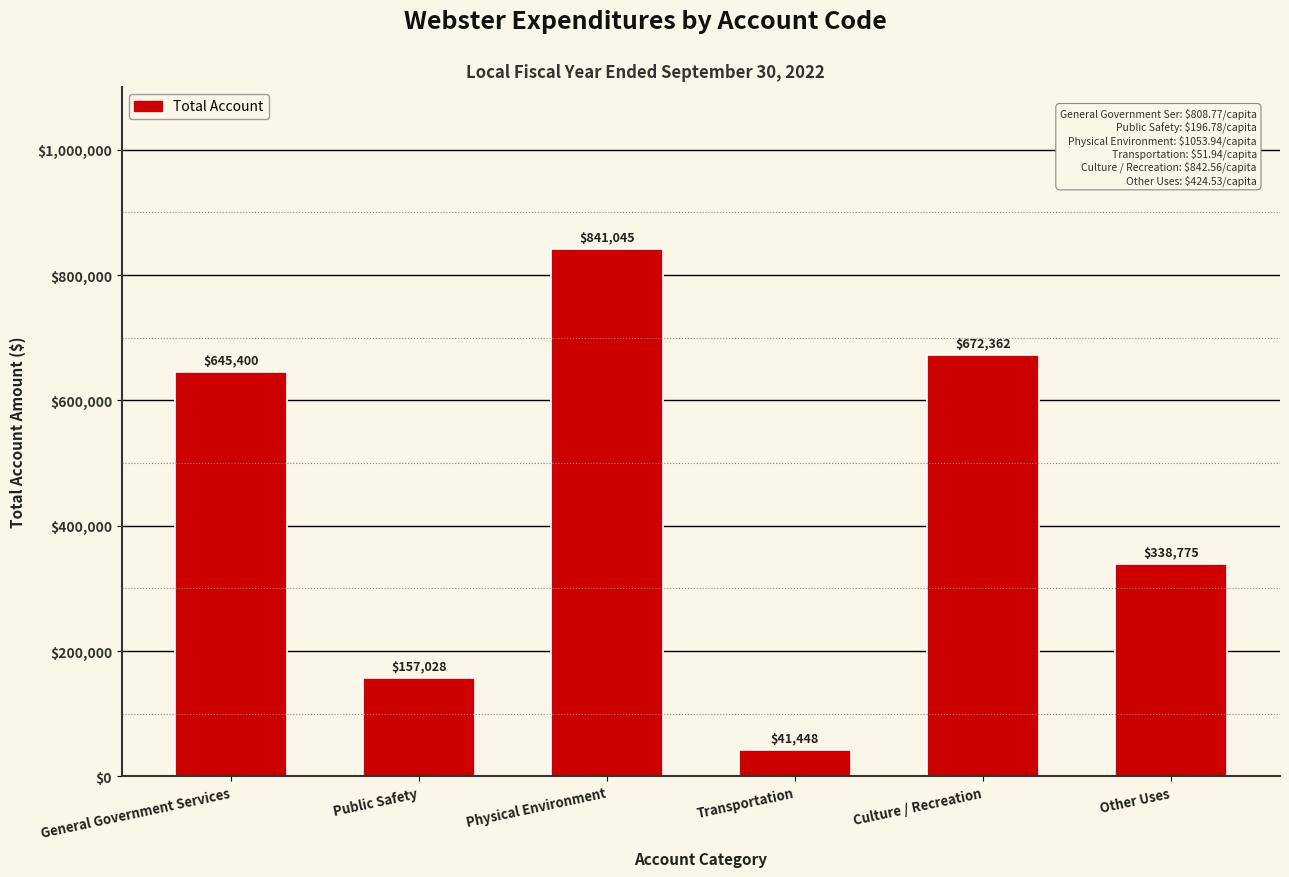

What is the sum of the values at Physical Environment and Other Uses?

1179820